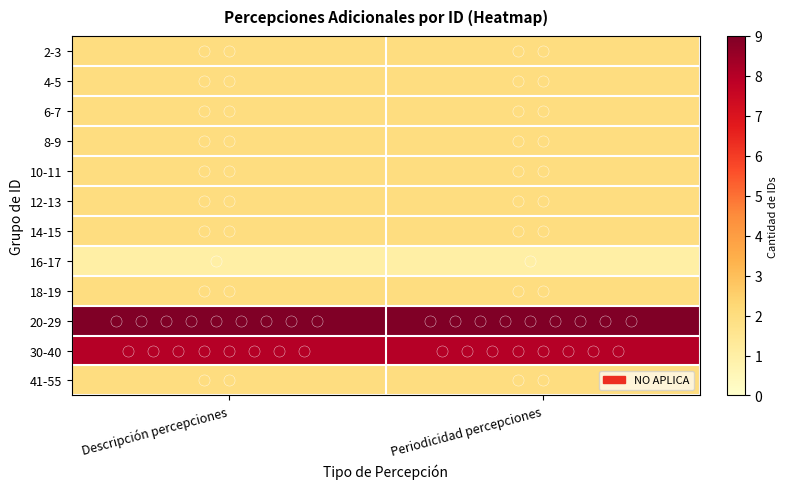

Which has a higher value, Descripción percepciones or Periodicidad percepciones?

Descripción percepciones